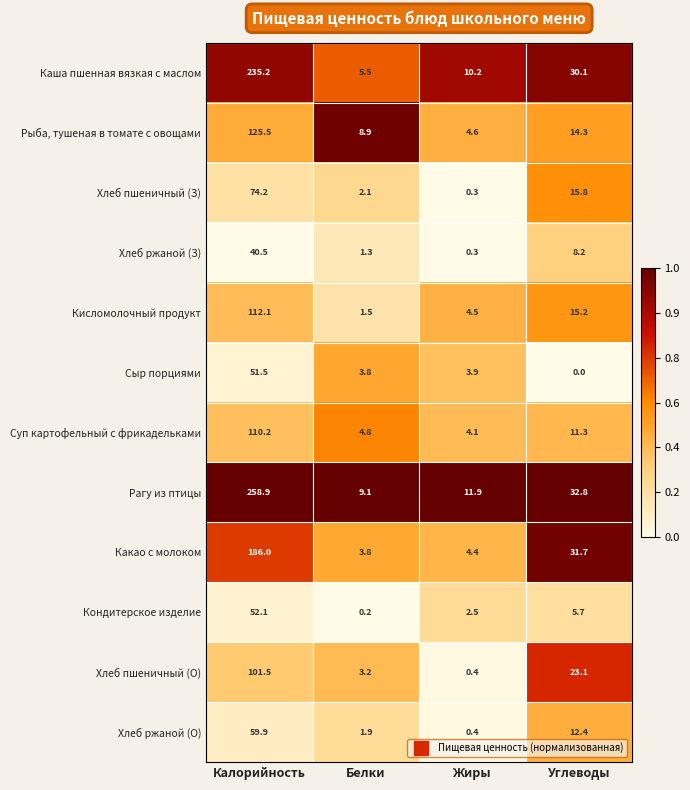

At Углеводы, list the series in order from smallest to largest.

Сыр порциями, Кондитерское изделие, Хлеб ржаной (З), Суп картофельный с фрикадельками, Хлеб ржаной (О), Рыба, тушеная в томате с овощами, Кисломолочный продукт, Хлеб пшеничный (З), Хлеб пшеничный (О), Каша пшенная вязкая с маслом, Какао с молоком, Рагу из птицы